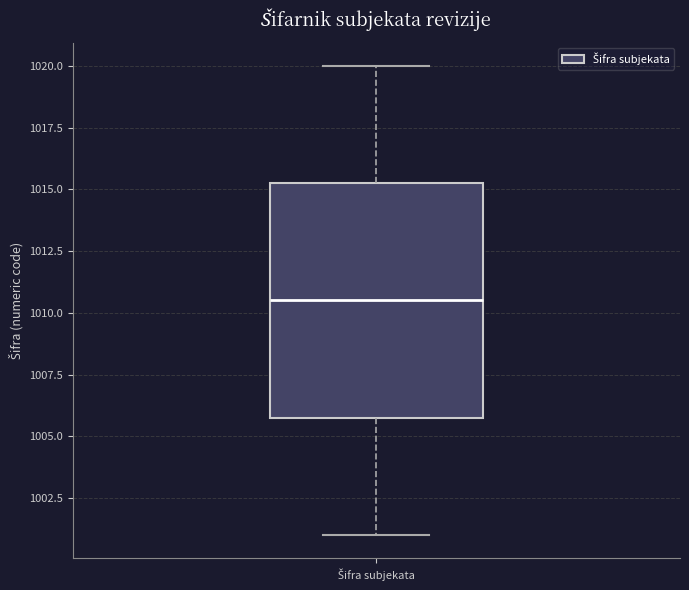

Where does the lower whisker of the box for Šifra subjekata end on the y-axis? The values are not printed on the chart, so give them approximately, as read against the axis.

1001.0